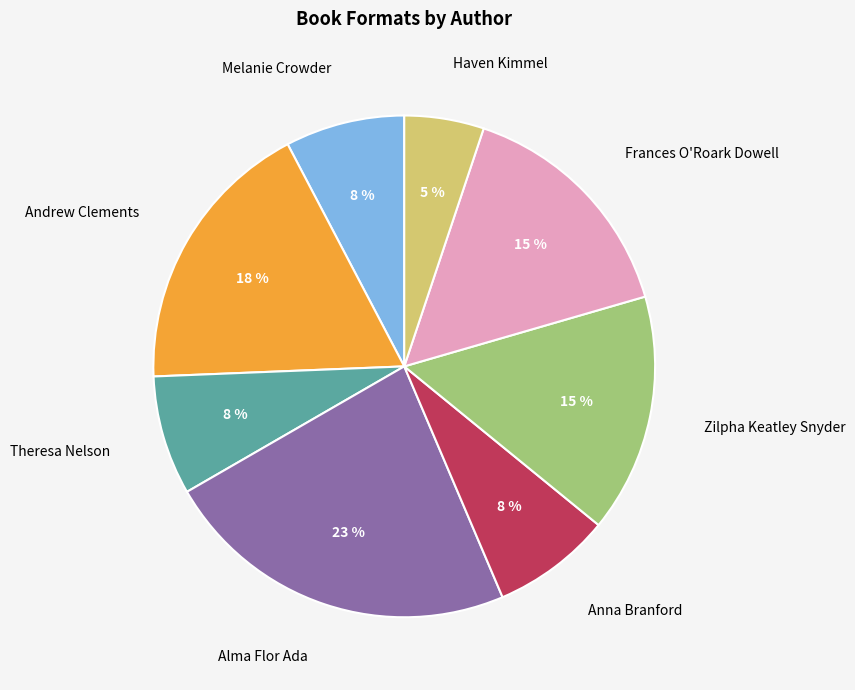

To the nearest percent, what is the difference between the Anna Branford and Haven Kimmel slice percentages?

3%